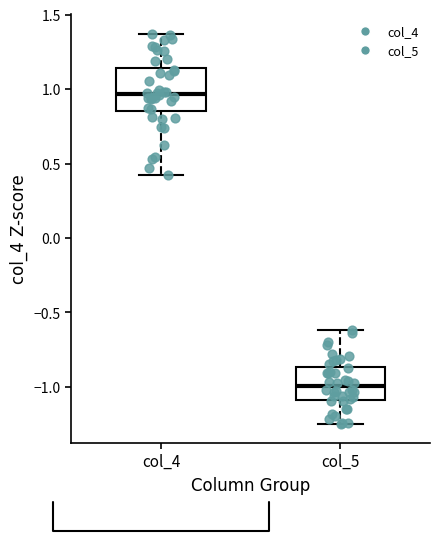

Where does the upper whisker of the box for col_5 end on the y-axis? The values are not printed on the chart, so give them approximately, as read against the axis.

-0.60